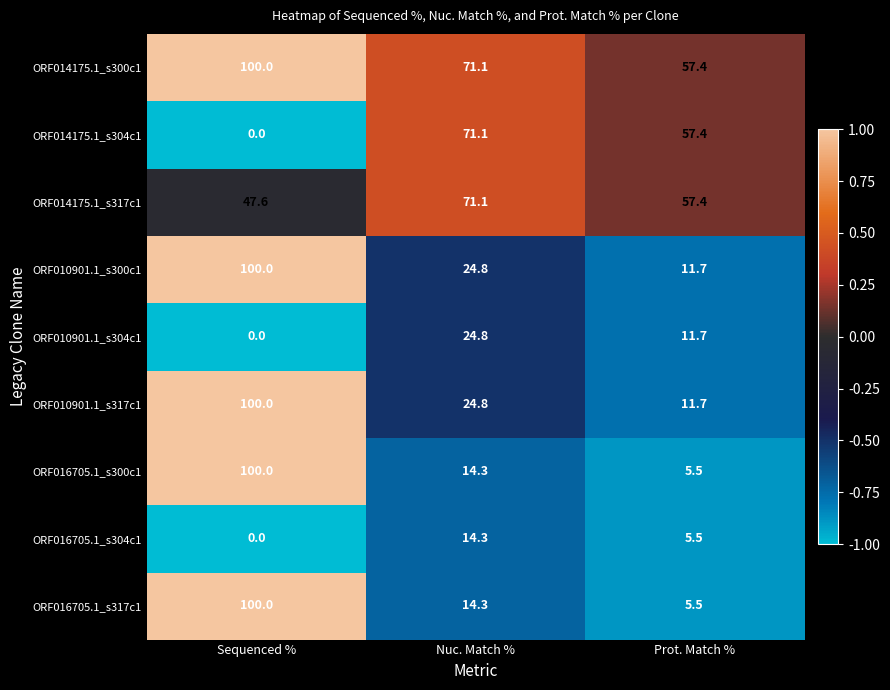

What is the difference between the maximum and minimum values in the ORF016705.1_s304c1 series?

14.3